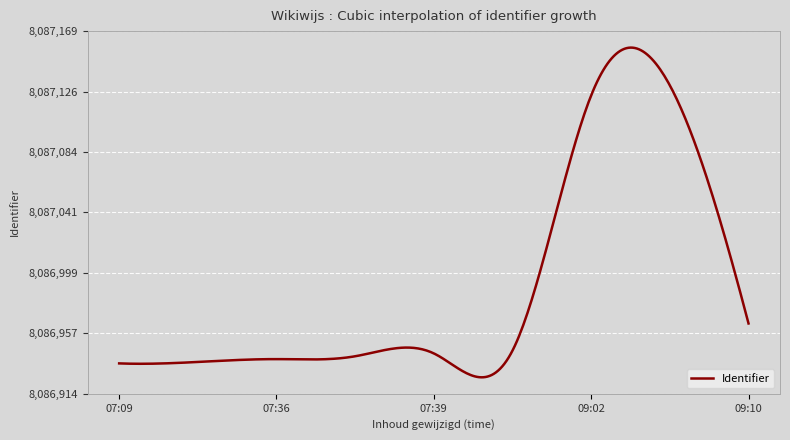

True or false: there are more than 0 points higher than both neighbors.

True